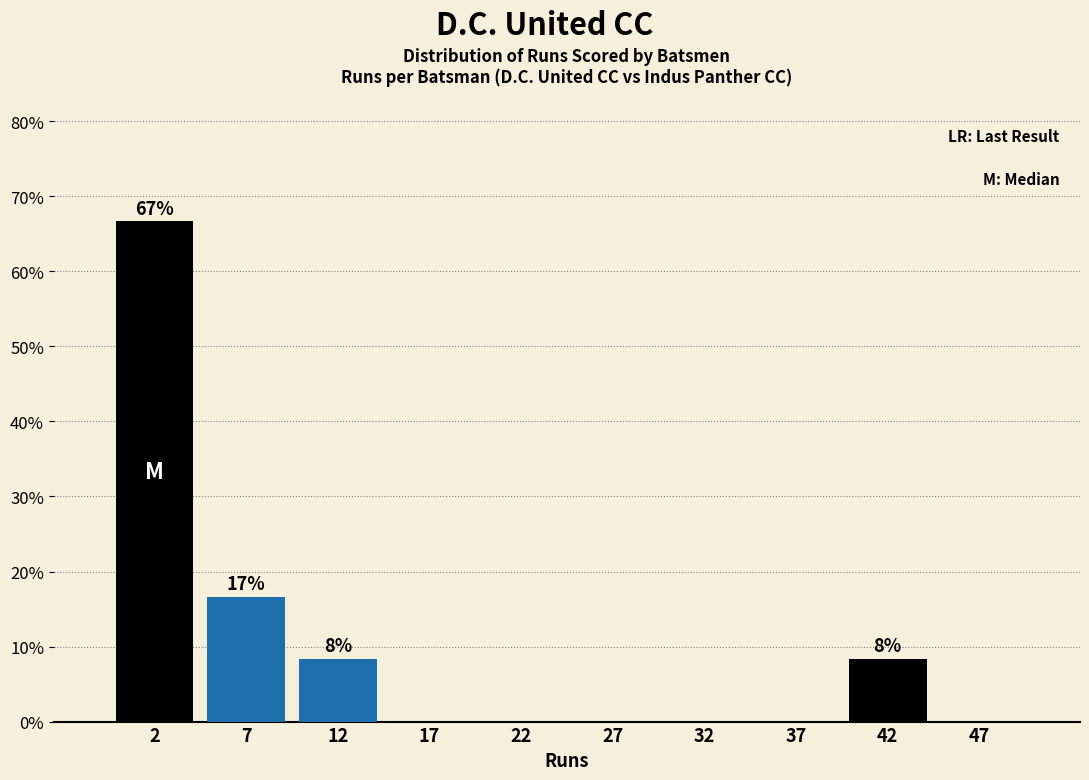

Which range on the x-axis has the tallest bar?

0 to 5